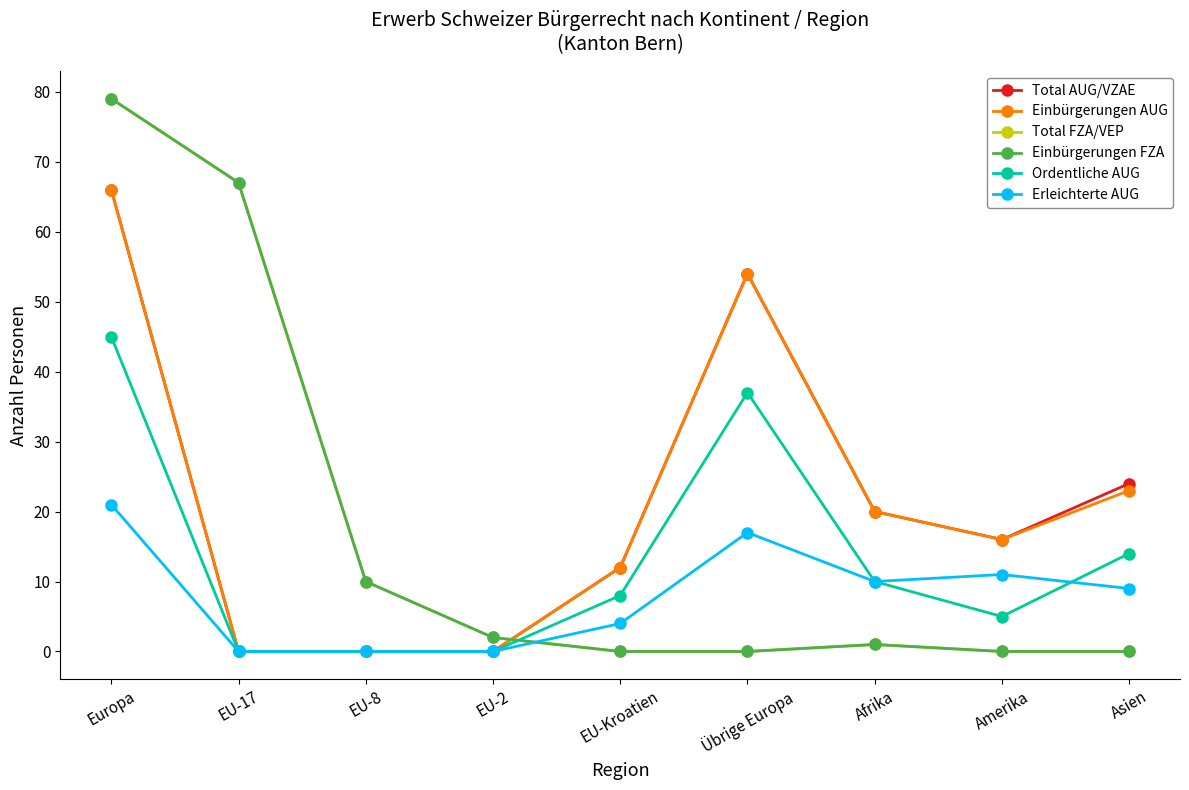

How many lines are shown in the chart?

6